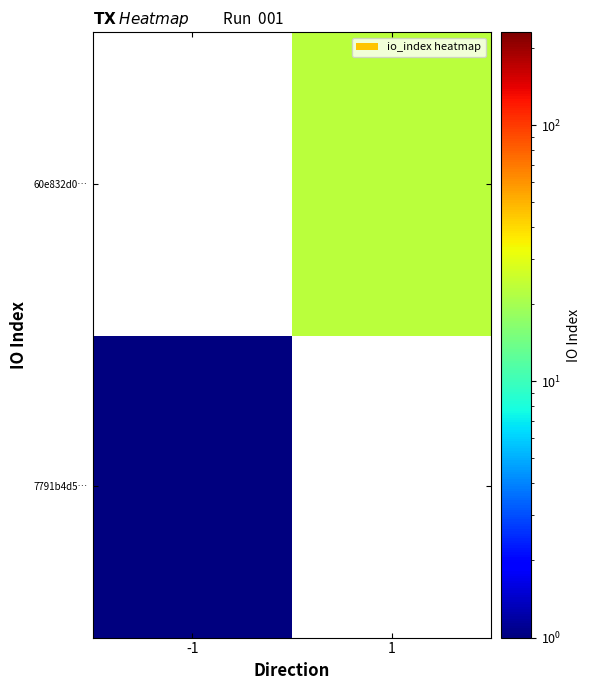

How many distinct data groups are displayed?

2